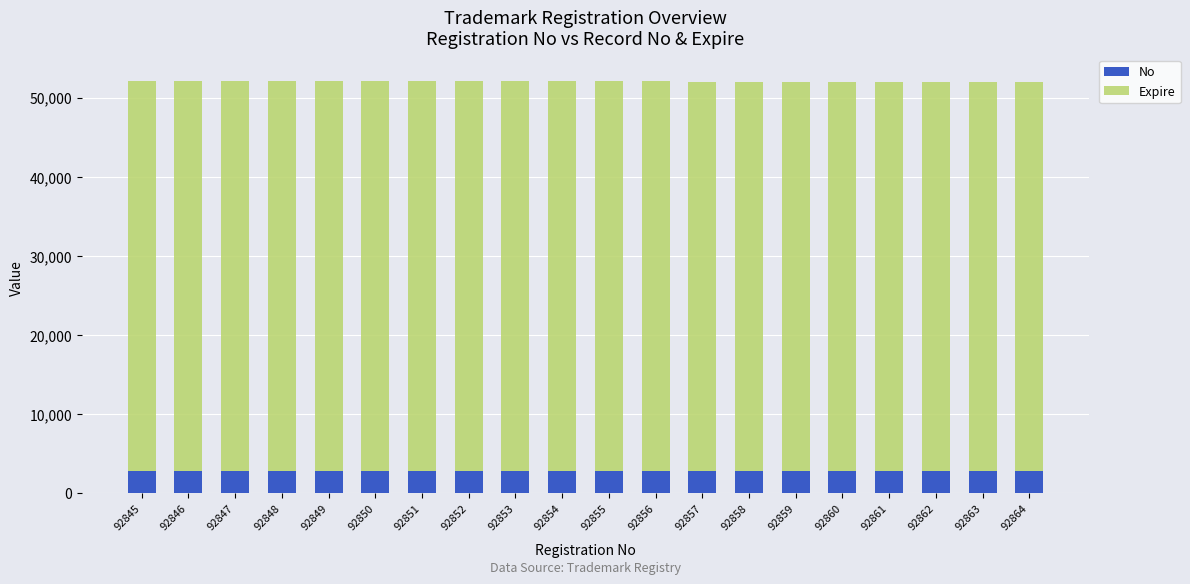

What is the minimum value for No?

2815